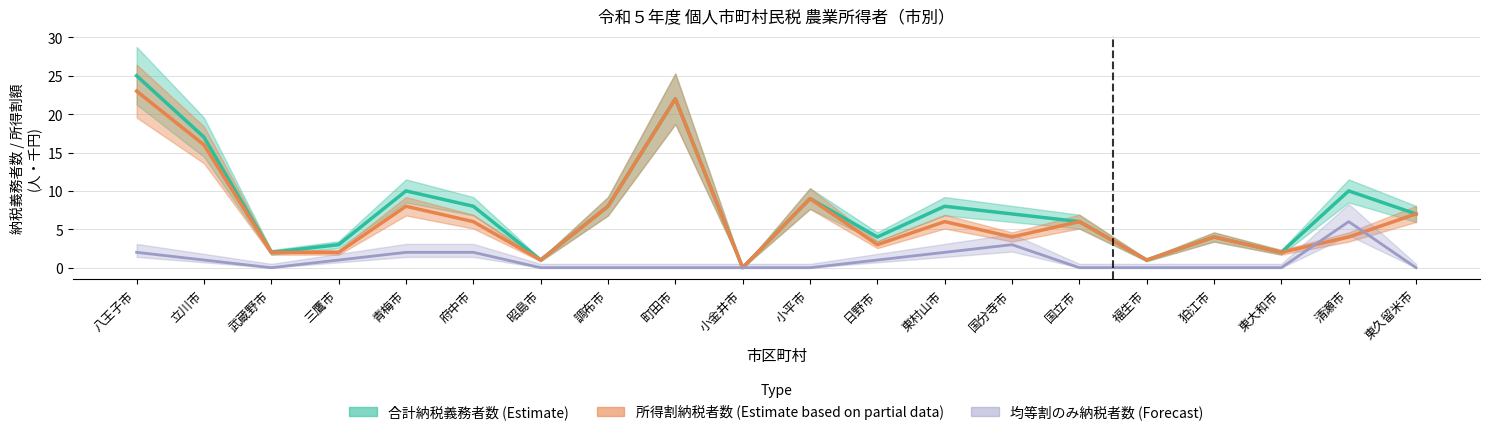

What is the difference between the maximum and minimum values in the 均等割のみ納税者数 series?

6